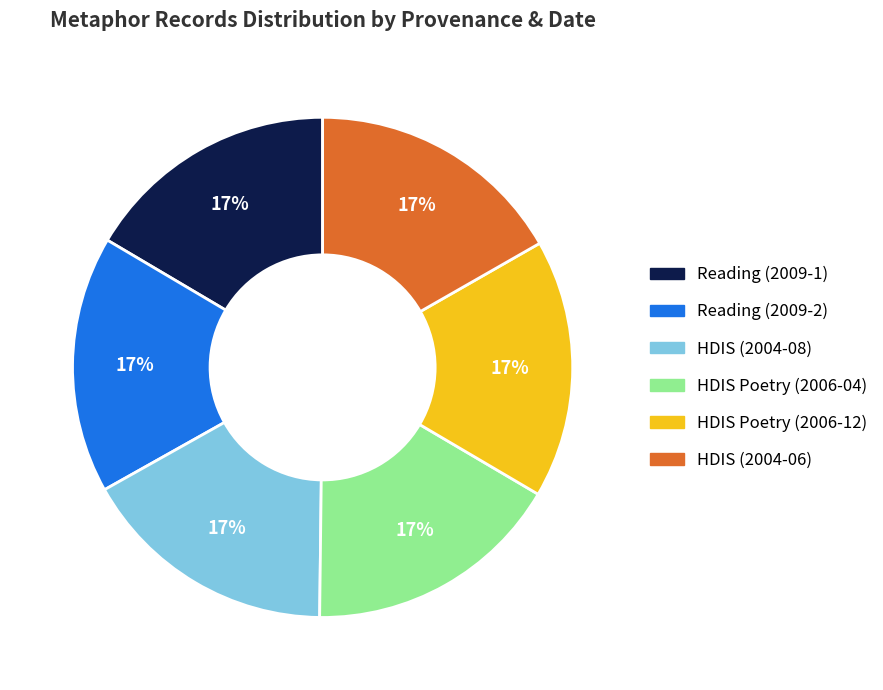

Is there a majority slice in this chart?

No